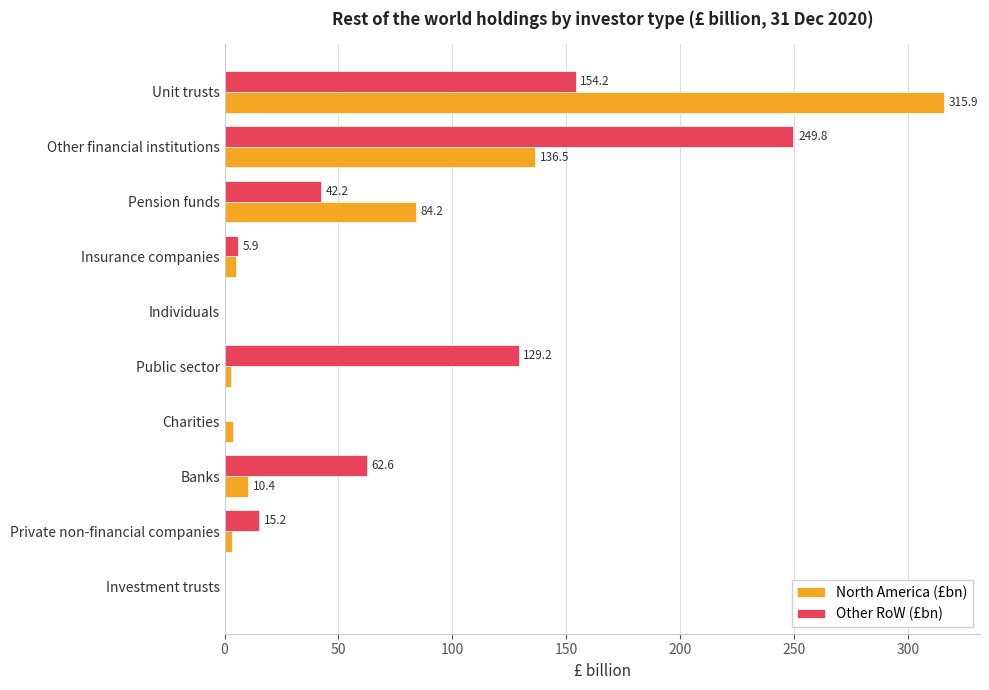

What is the sum of all Other RoW (£bn) values?

659.1